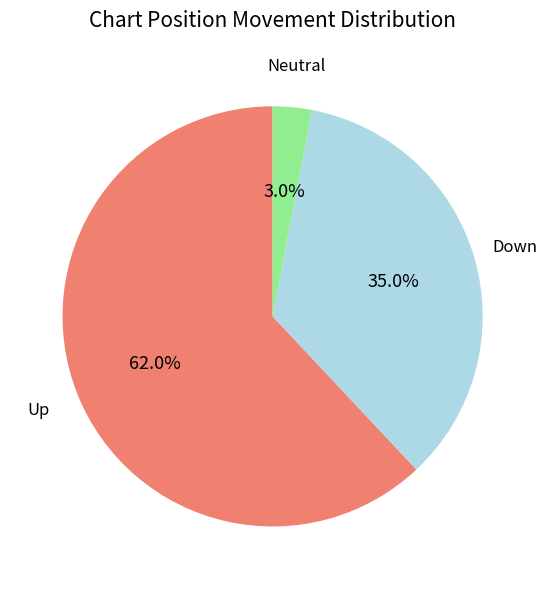

Rank the categories by value from lowest to highest.

Neutral, Down, Up